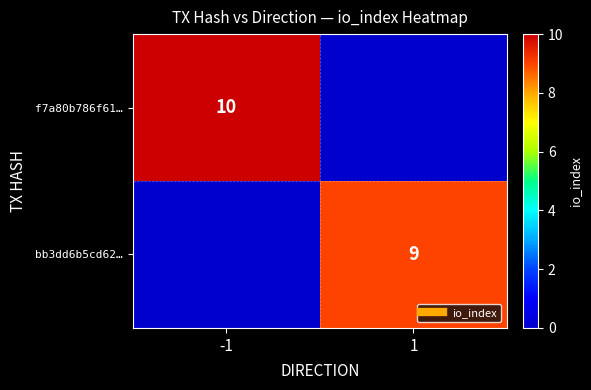

True or false: f7a80b786f61… has a value of -6 at 1.

False